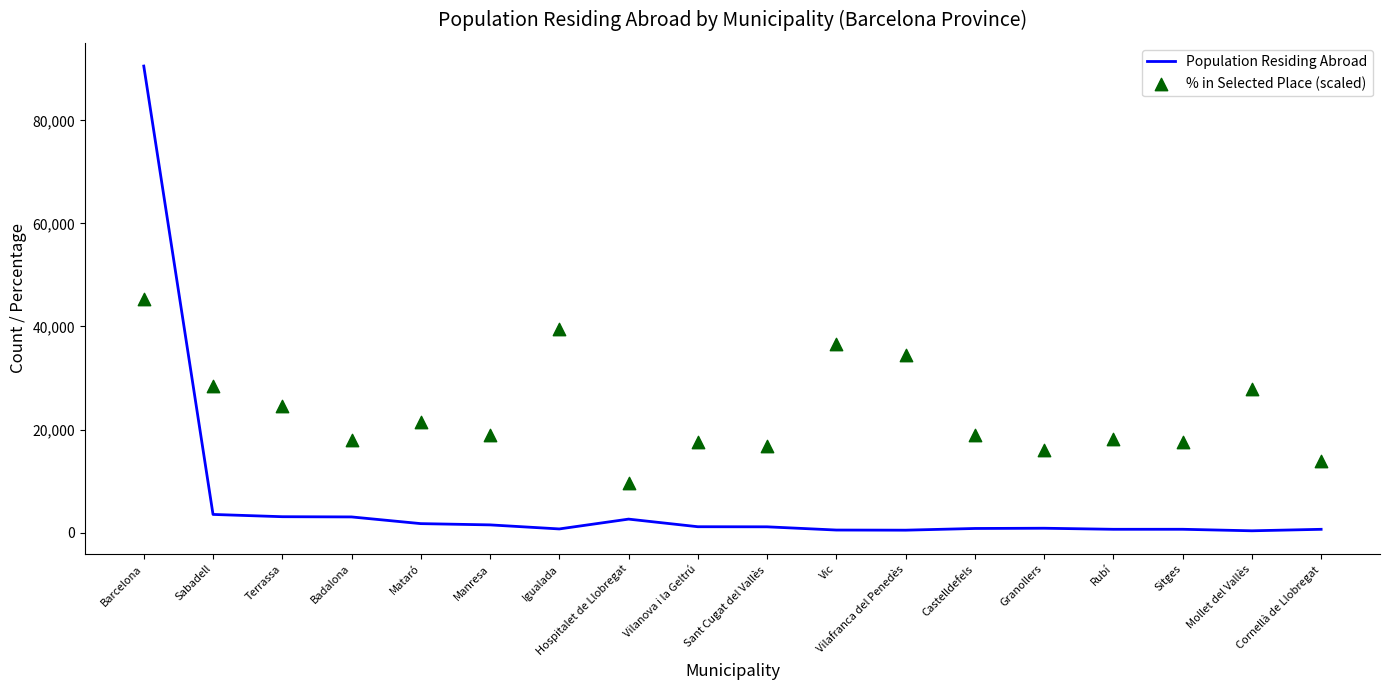

At how many categories does at least one series exceed 14982?

16